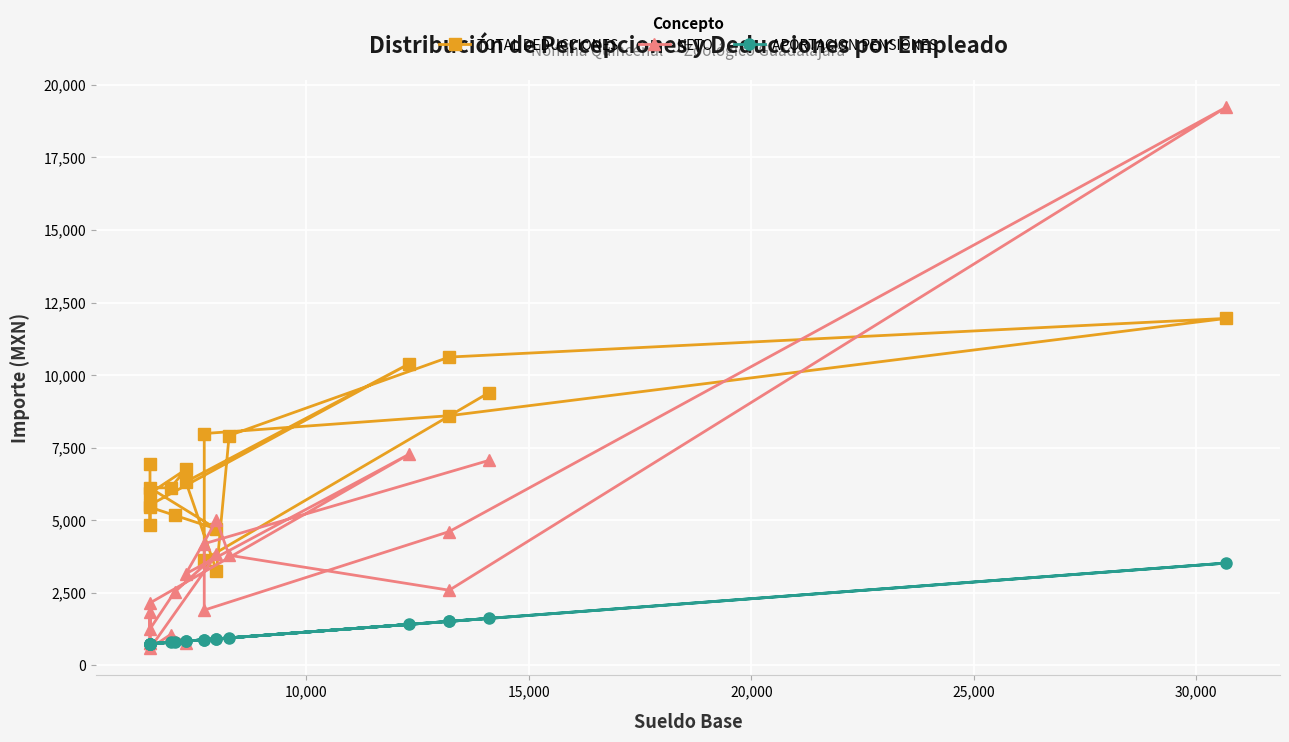

How many data points in TOTAL DEDUCCIONES are above 6326?

10